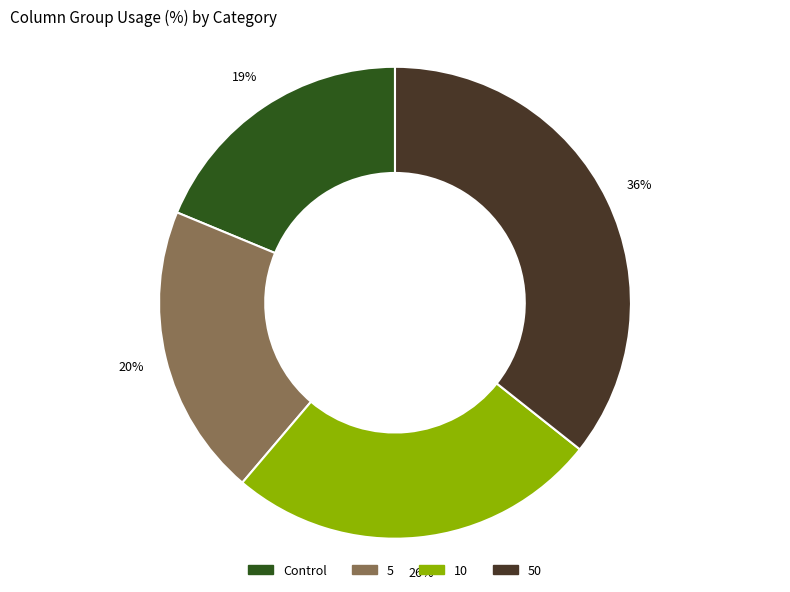

Which slice is the smallest?

Control